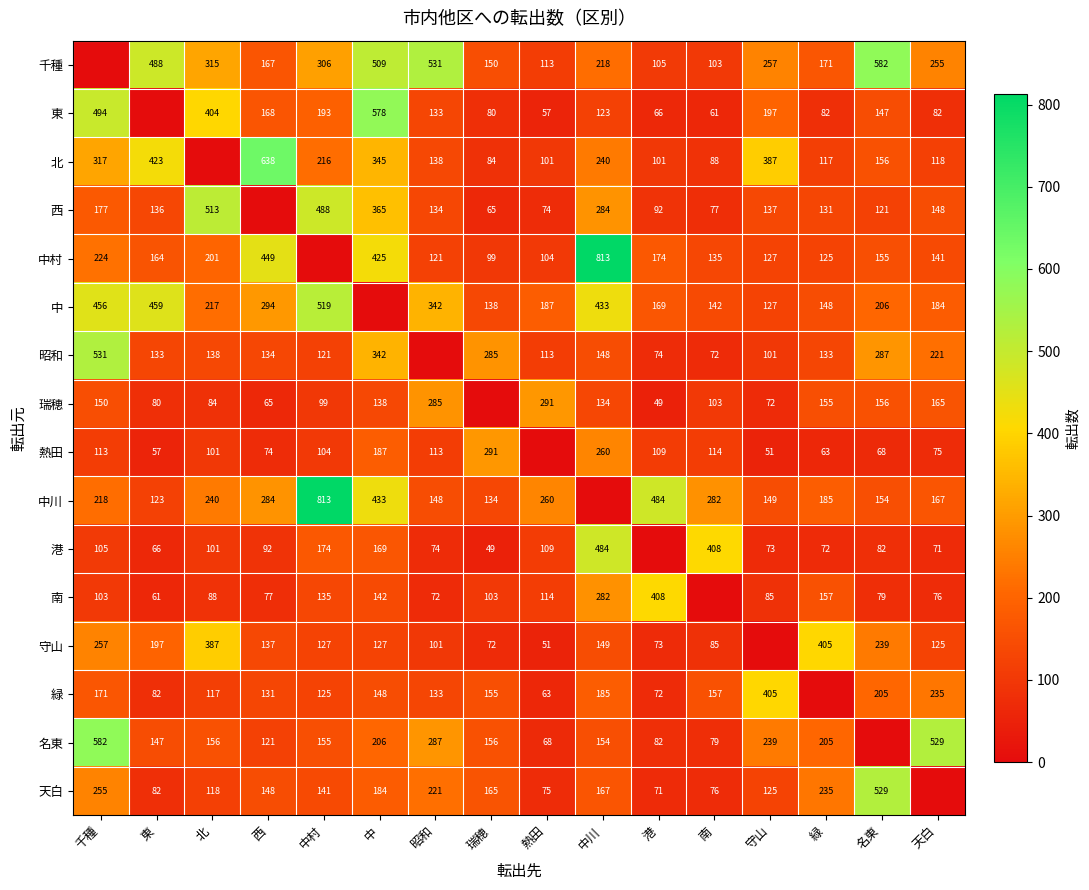

The value of 中村 at 西 is 619. True or false?

False